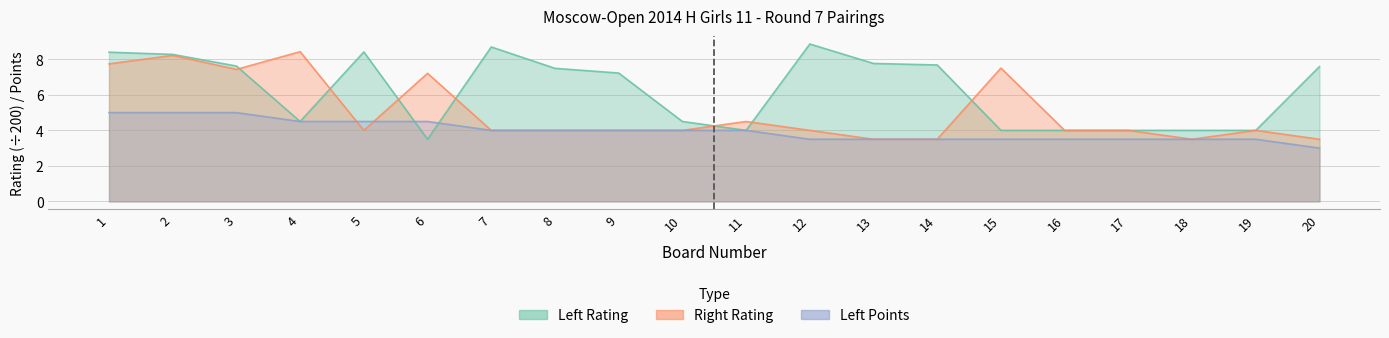

Which series has the largest total across all categories?

Left Rating